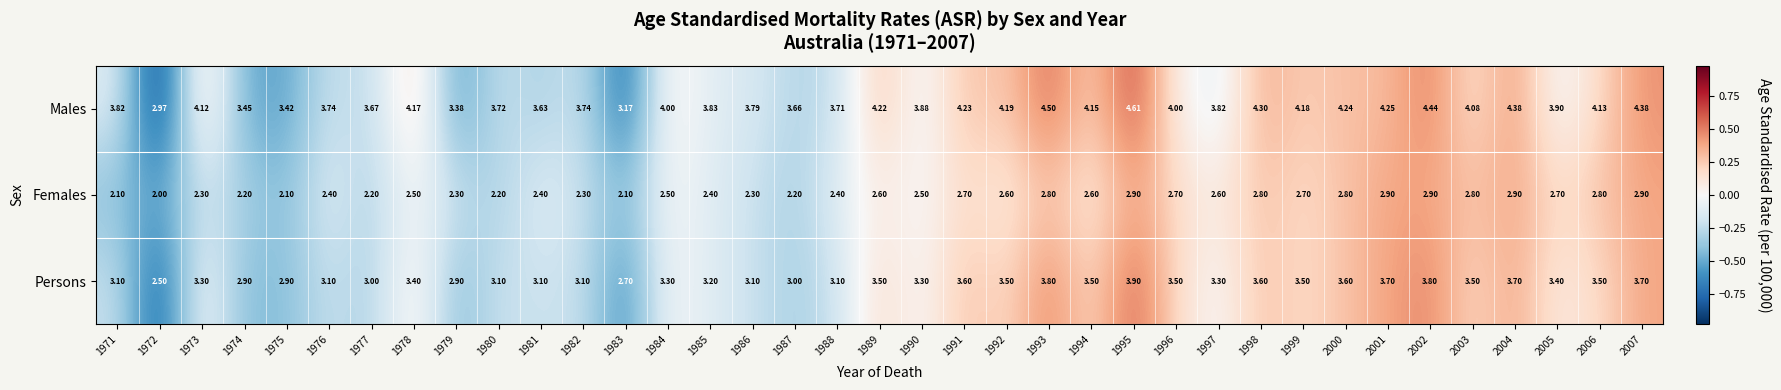

List the series in order of their overall mean, highest first.

Males, Persons, Females